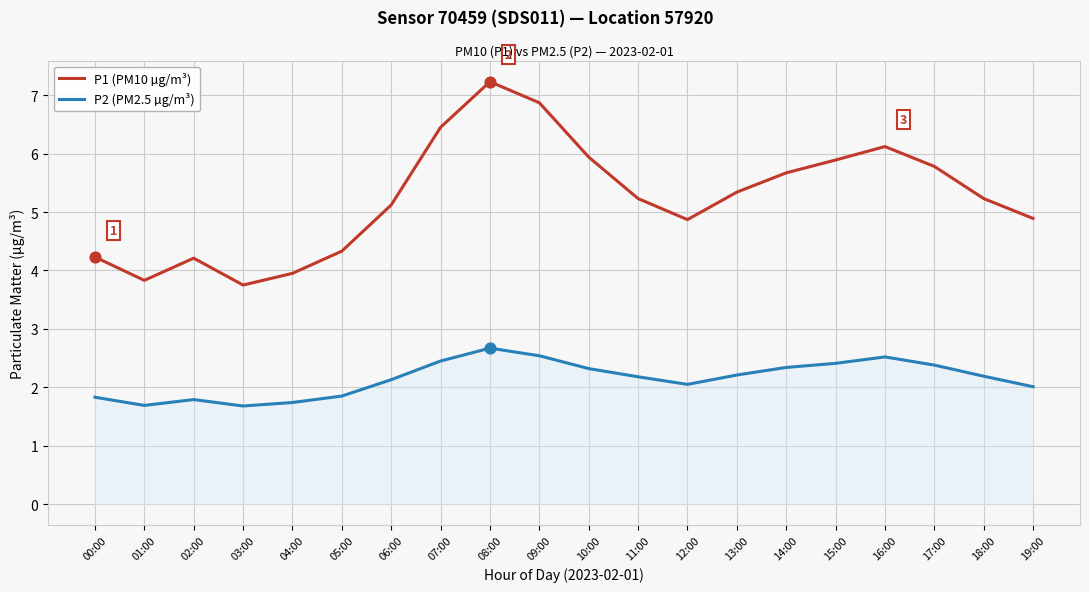

Which series changed the most between 01:00 and 05:00?

P1 (PM10 µg/m³)